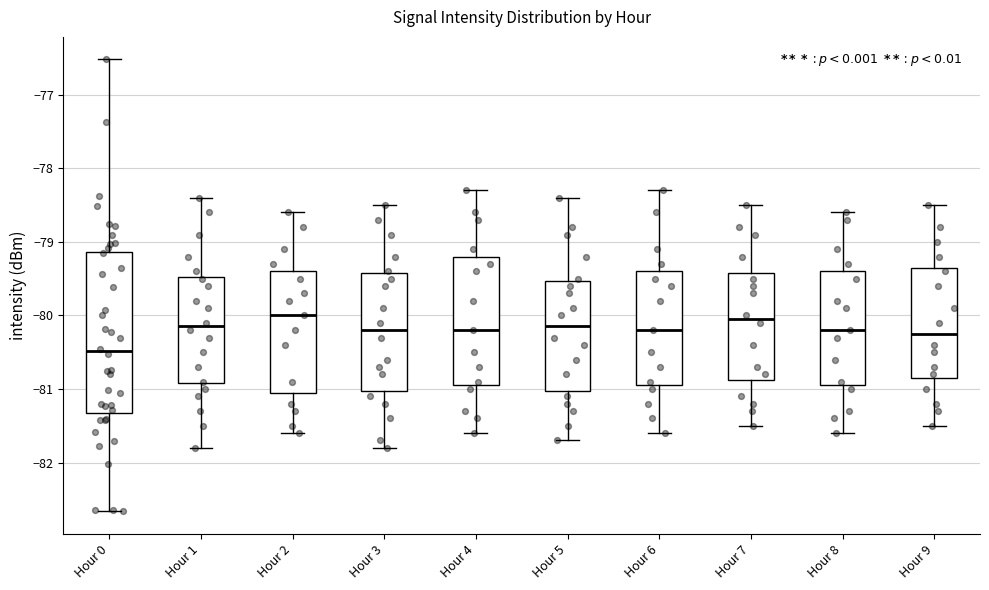

Where does the upper whisker of the box for Hour 3 end on the y-axis? The values are not printed on the chart, so give them approximately, as read against the axis.

-78.5